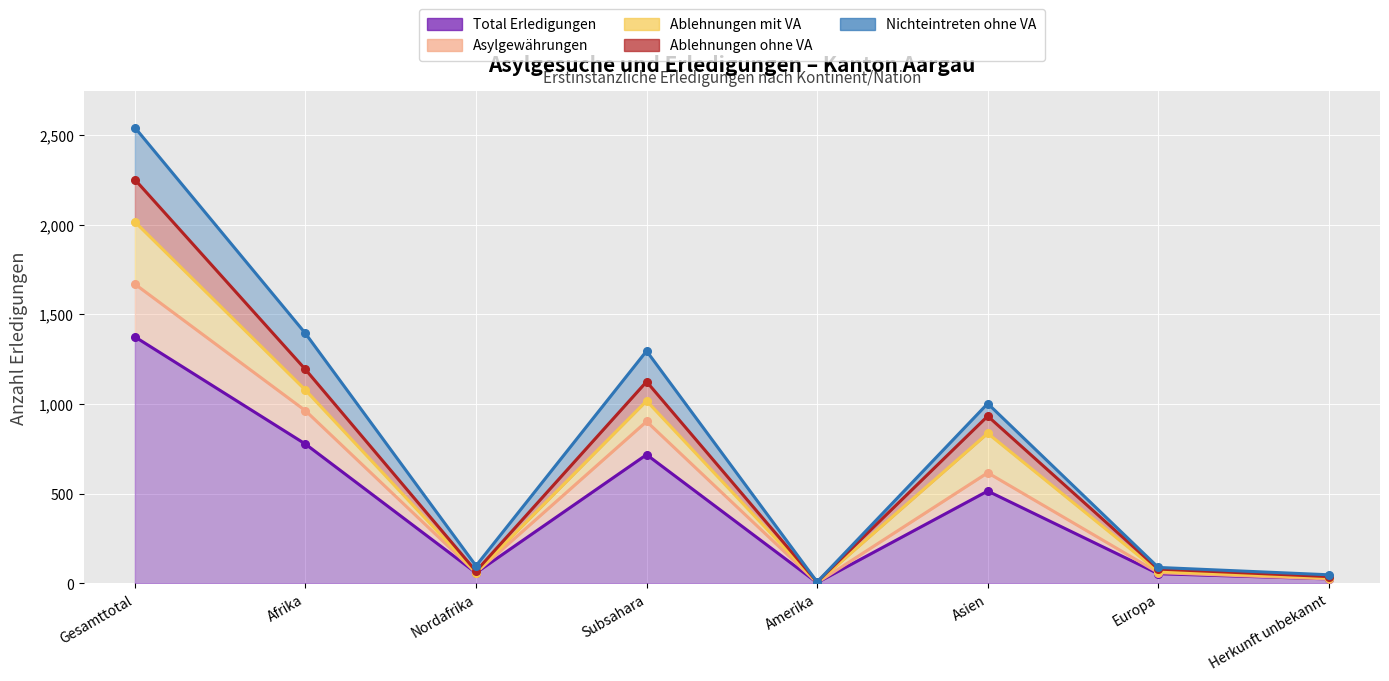

True or false: Ablehnungen ohne VA and Asylgewährungen cross at least once.

False